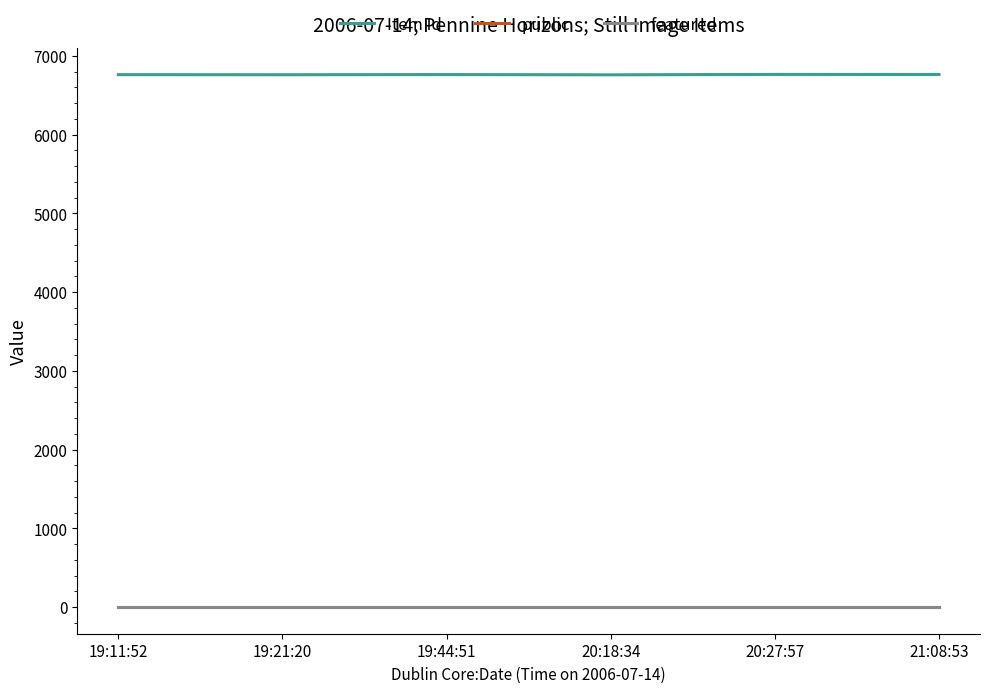

What is the greatest value displayed?

6765